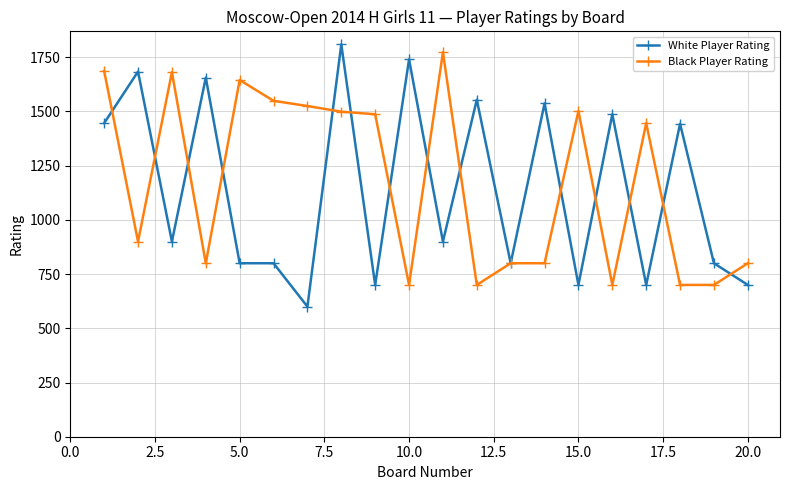

Which series ends up on top after the final intersection of White Player Rating and Black Player Rating?

Black Player Rating